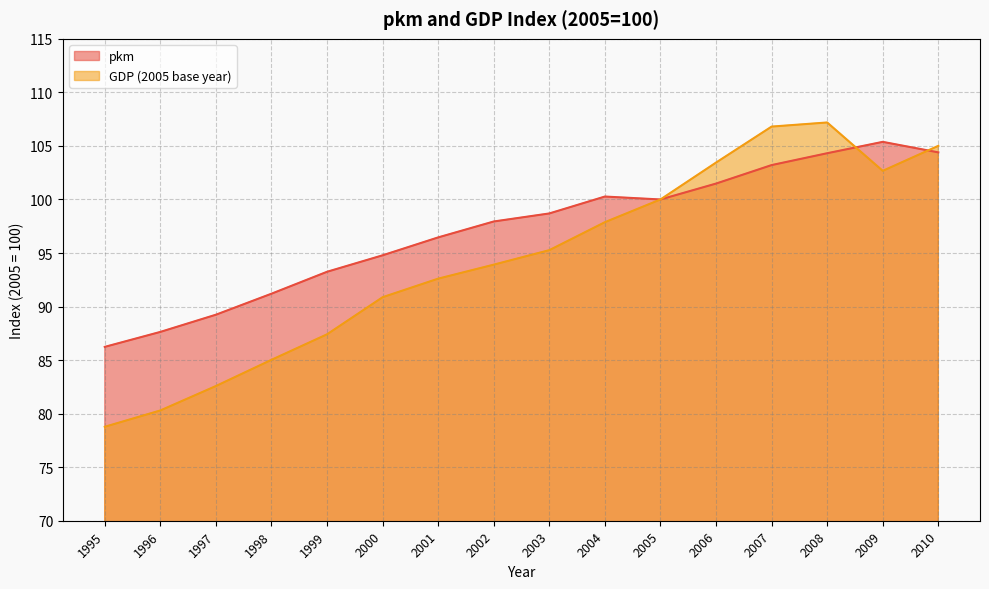

Is the value of pkm at 1995 greater than the value of GDP (2005 base year) at 2006?

No